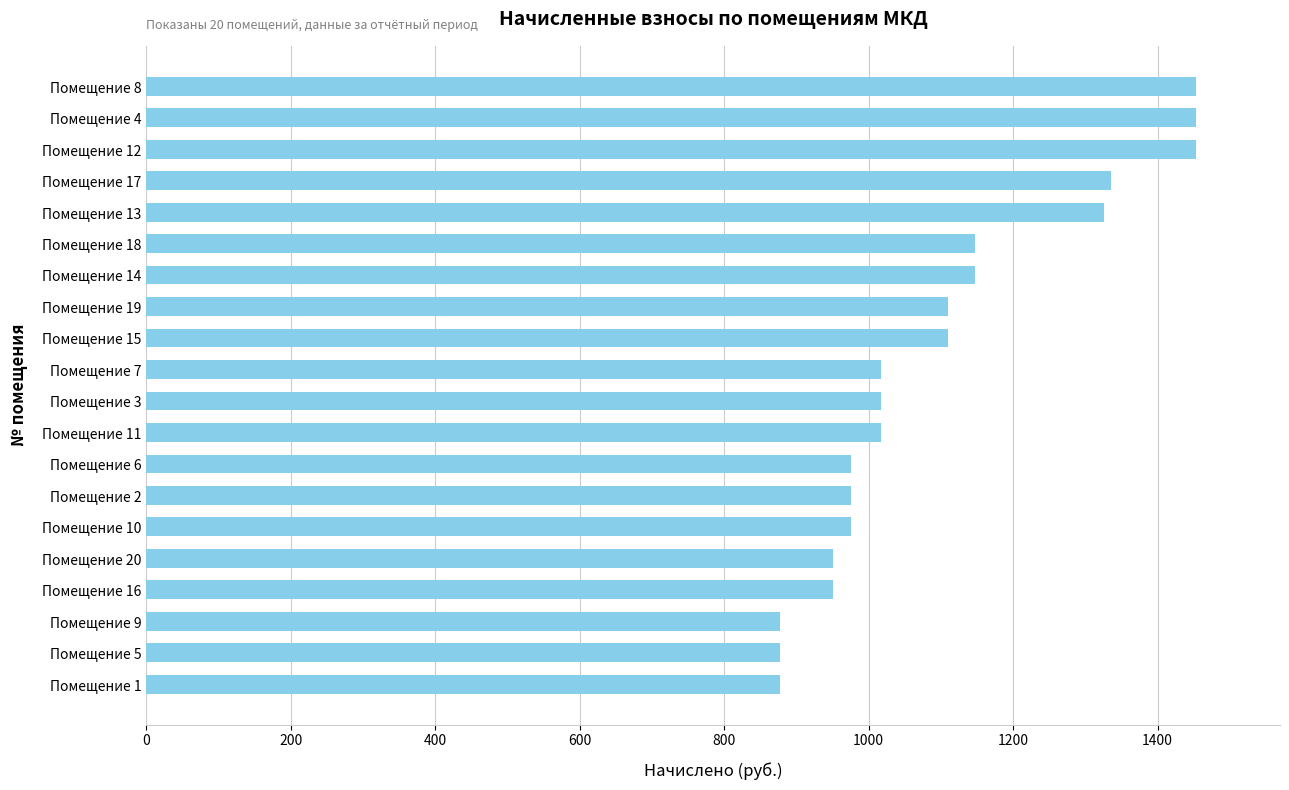

Reading top to bottom, list all the values displayed in this chart.

Помещение 8=1453.3	Помещение 4=1453.3	Помещение 12=1453.3	Помещение 17=1335.6	Помещение 13=1326.1	Помещение 18=1148.0	Помещение 14=1148.0	Помещение 19=1109.8	Помещение 15=1109.8	Помещение 7=1017.6	Помещение 3=1017.6	Помещение 11=1017.6	Помещение 6=976.3	Помещение 2=976.3	Помещение 10=976.3	Помещение 20=950.8	Помещение 16=950.8	Помещение 9=877.7	Помещение 5=877.7	Помещение 1=877.7